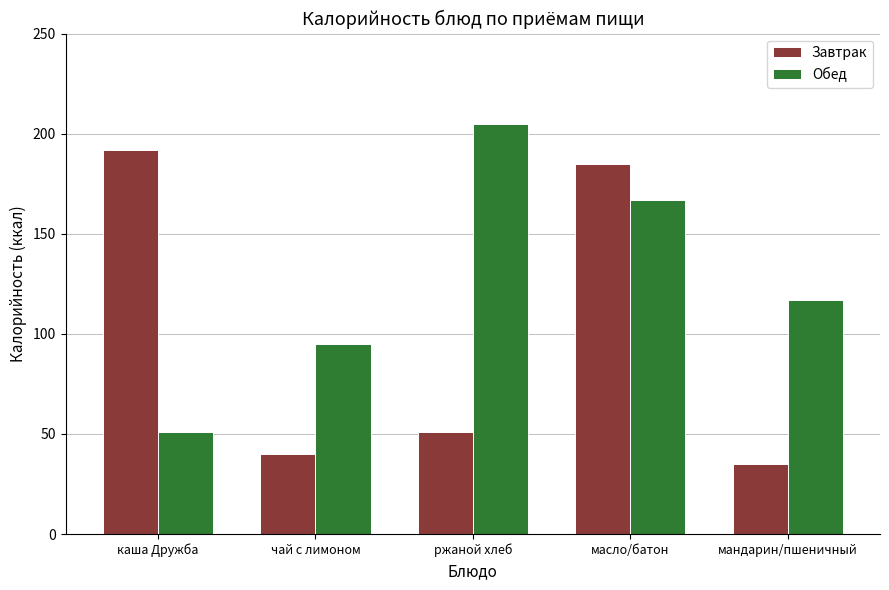

What position from the left is чай с лимоном?

2